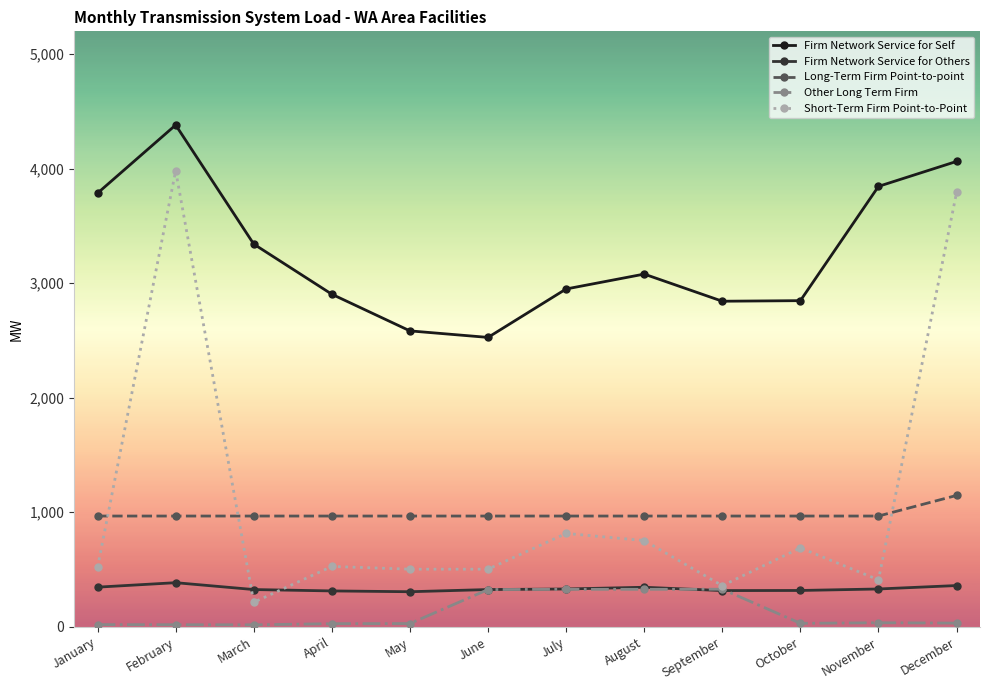

Between September and November, which series saw the biggest shift?

Firm Network Service for Self